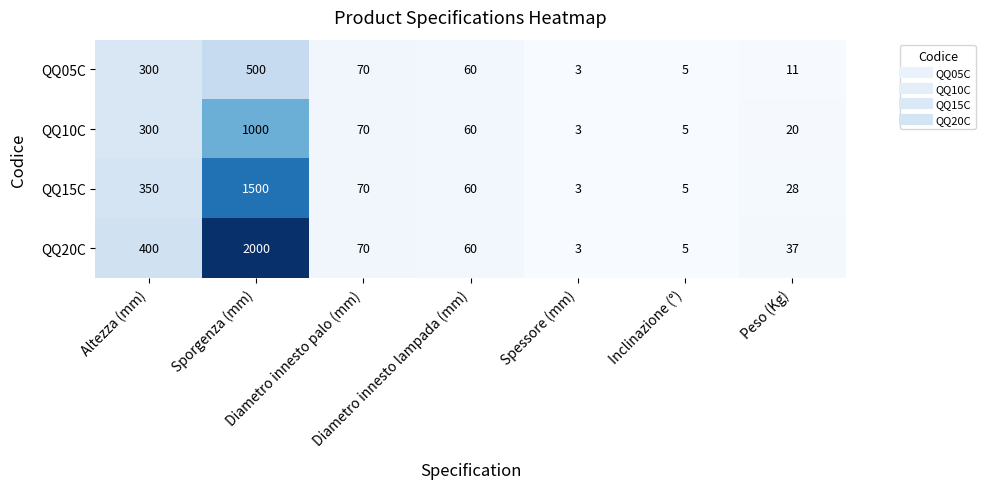

How many categories are shown in the chart?

7